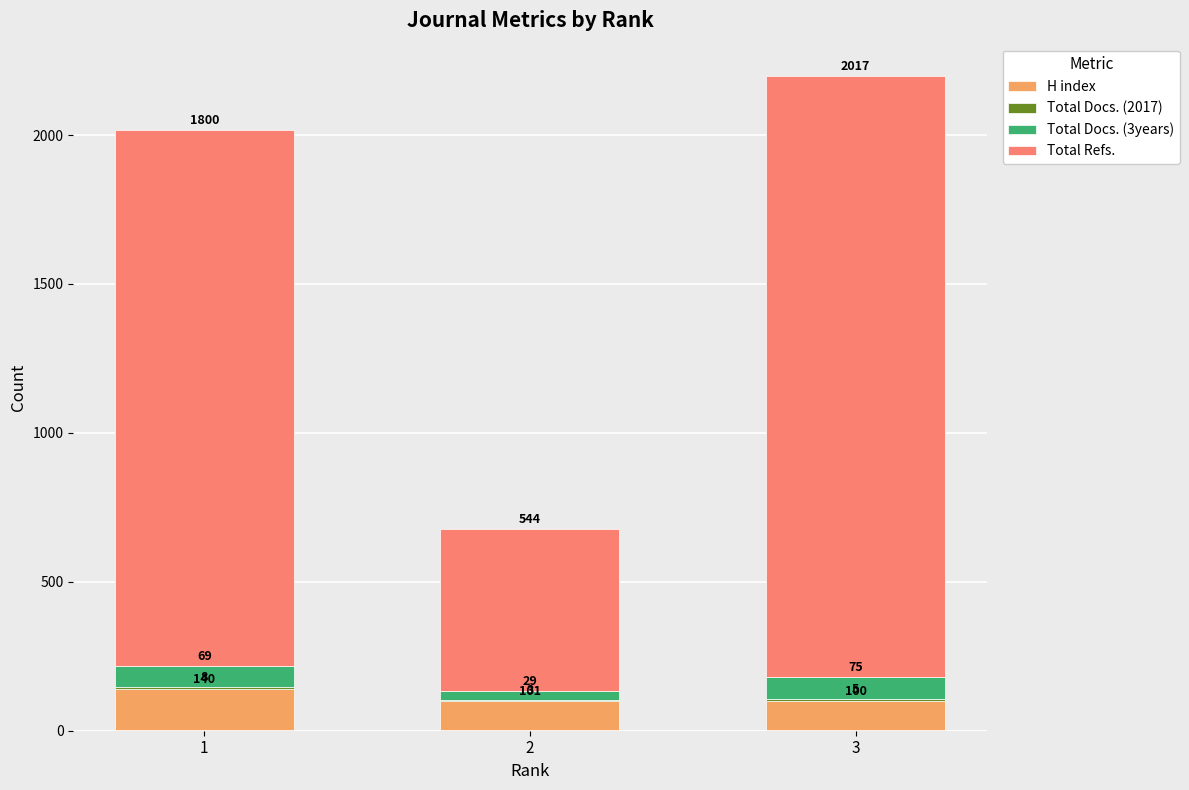

The H index series shows 246 at 1. True or false?

False